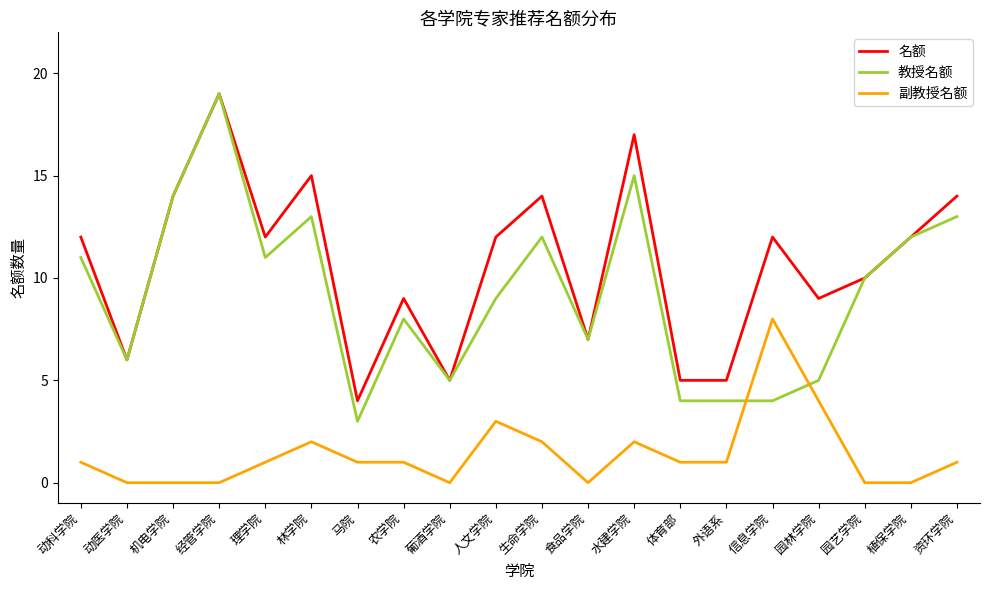

Reading left to right, list all the values displayed in this chart.

名额: 12	6	14	19	12	15	4	9	5	12	14	7	17	5	5	12	9	10	12	14
教授名额: 11	6	14	19	11	13	3	8	5	9	12	7	15	4	4	4	5	10	12	13
副教授名额: 1	0	0	0	1	2	1	1	0	3	2	0	2	1	1	8	4	0	0	1